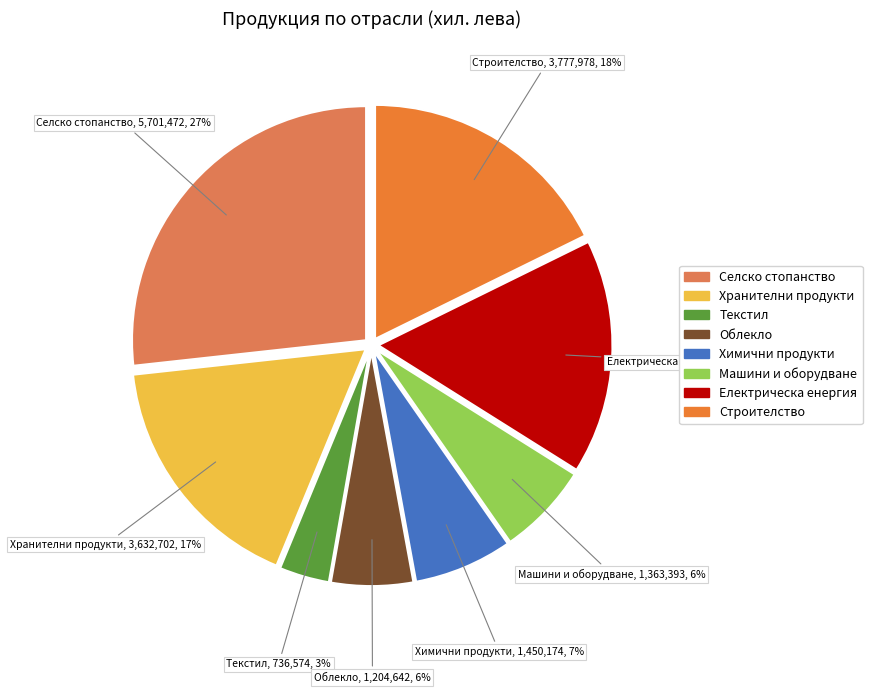

Combined, do Строителство and Хранителни продукти account for over 50%?

No